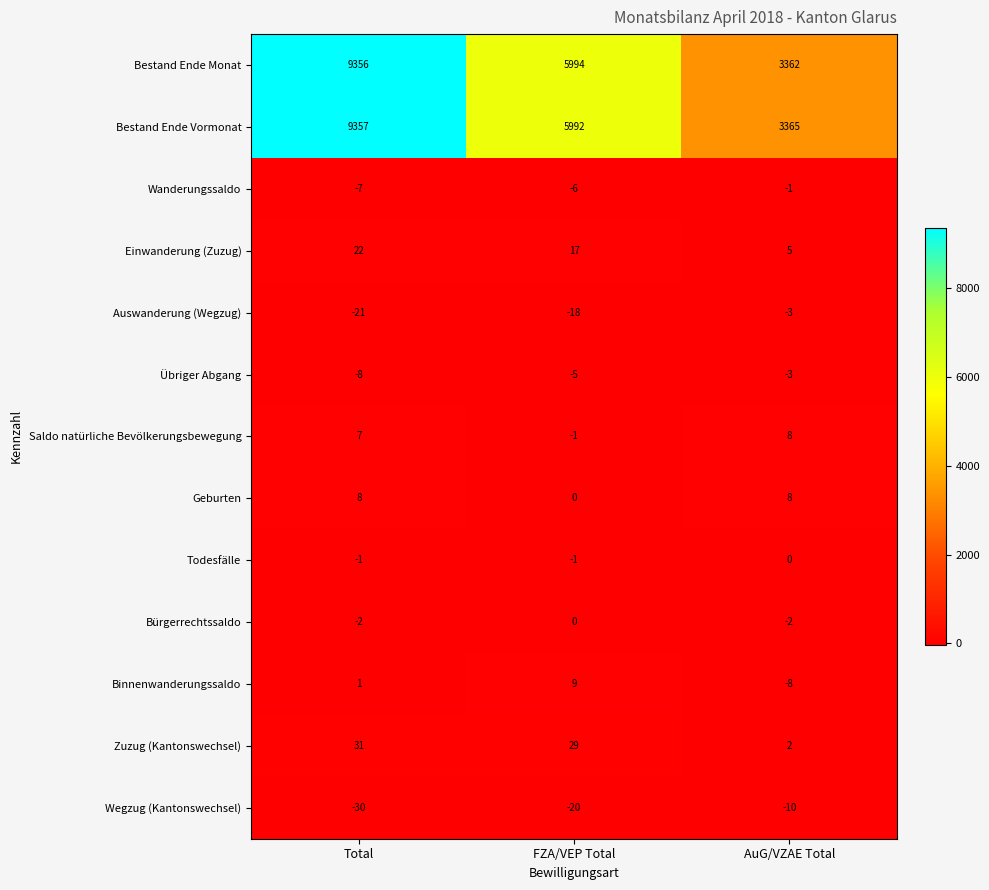

At how many categories does at least one series exceed 3325?

3